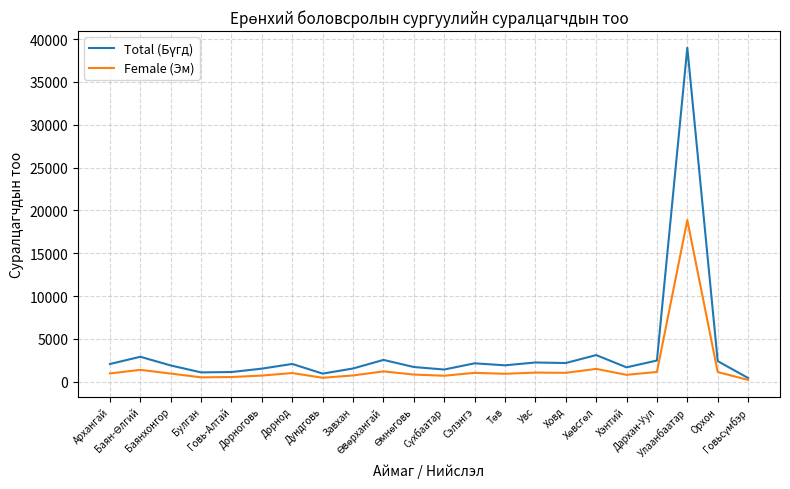

Does the chart display data point markers on the line(s)?

No